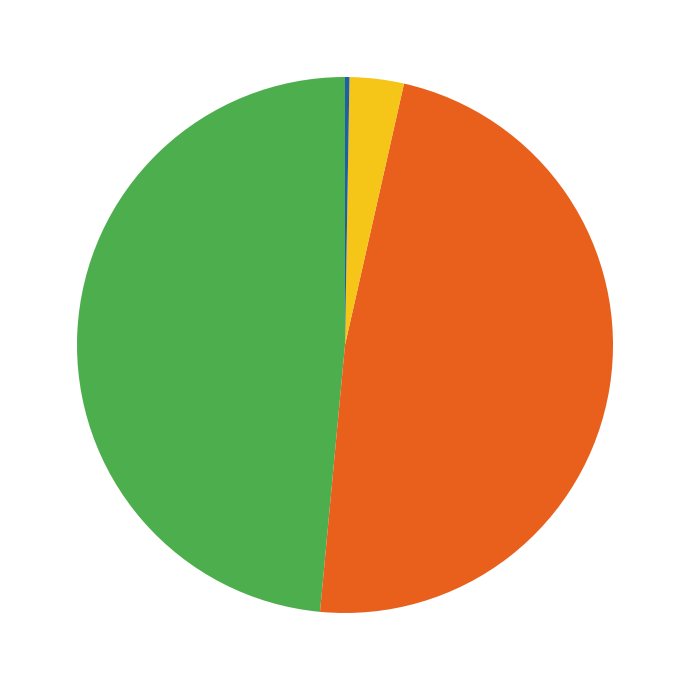

Is there any slice that represents more than half of the pie?

No